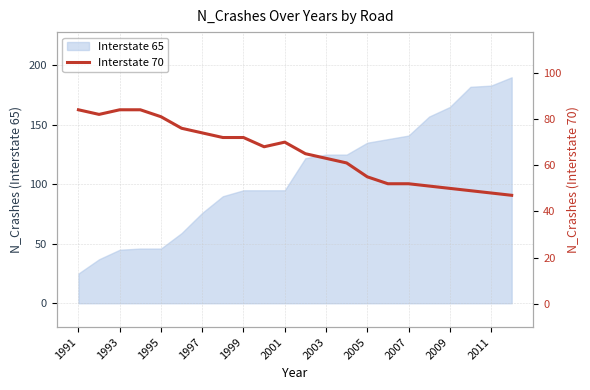

What is the highest value of the Interstate 65 series?

190